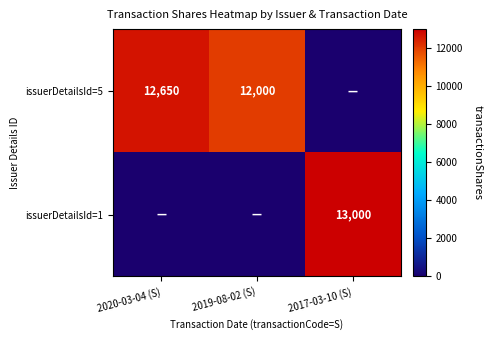

Which label corresponds to the largest value in the chart?

2017-03-10 (S)